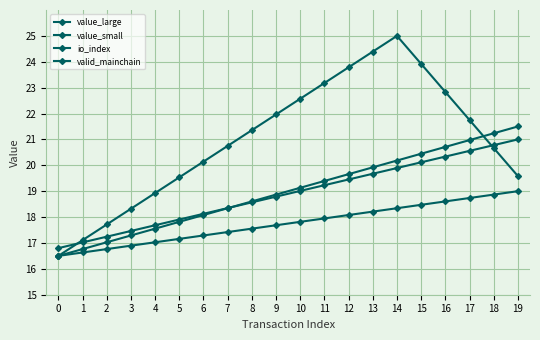

What is the sum of all valid_mainchain values?

378.0